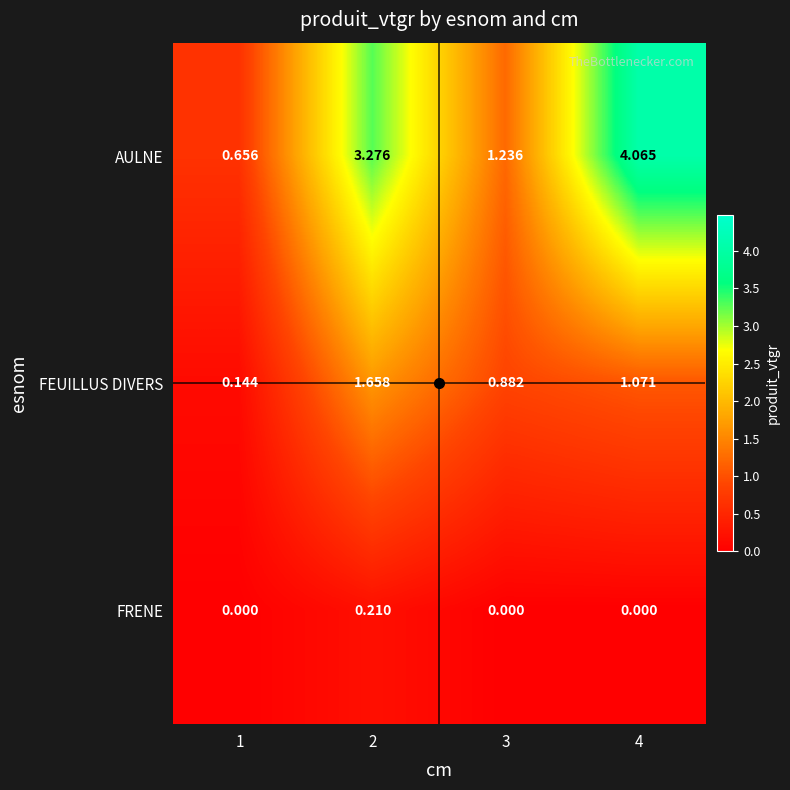

Between 1 and 2, which series saw the biggest shift?

AULNE